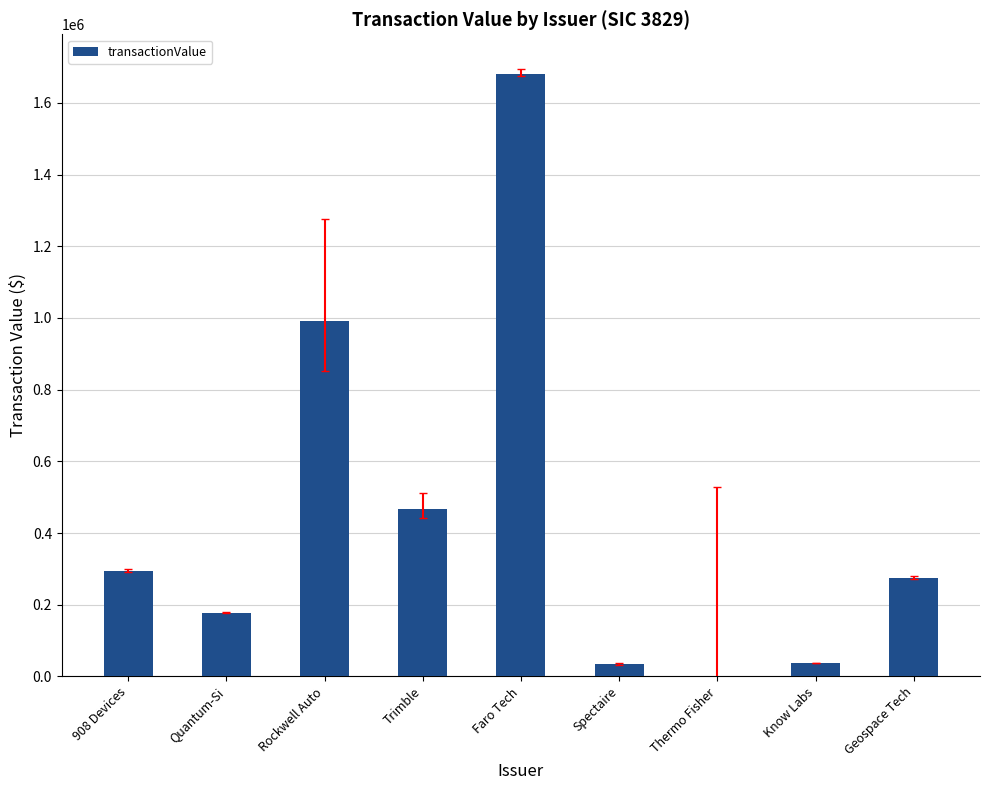

Are the bars grouped side by side (vs. stacked)?

No